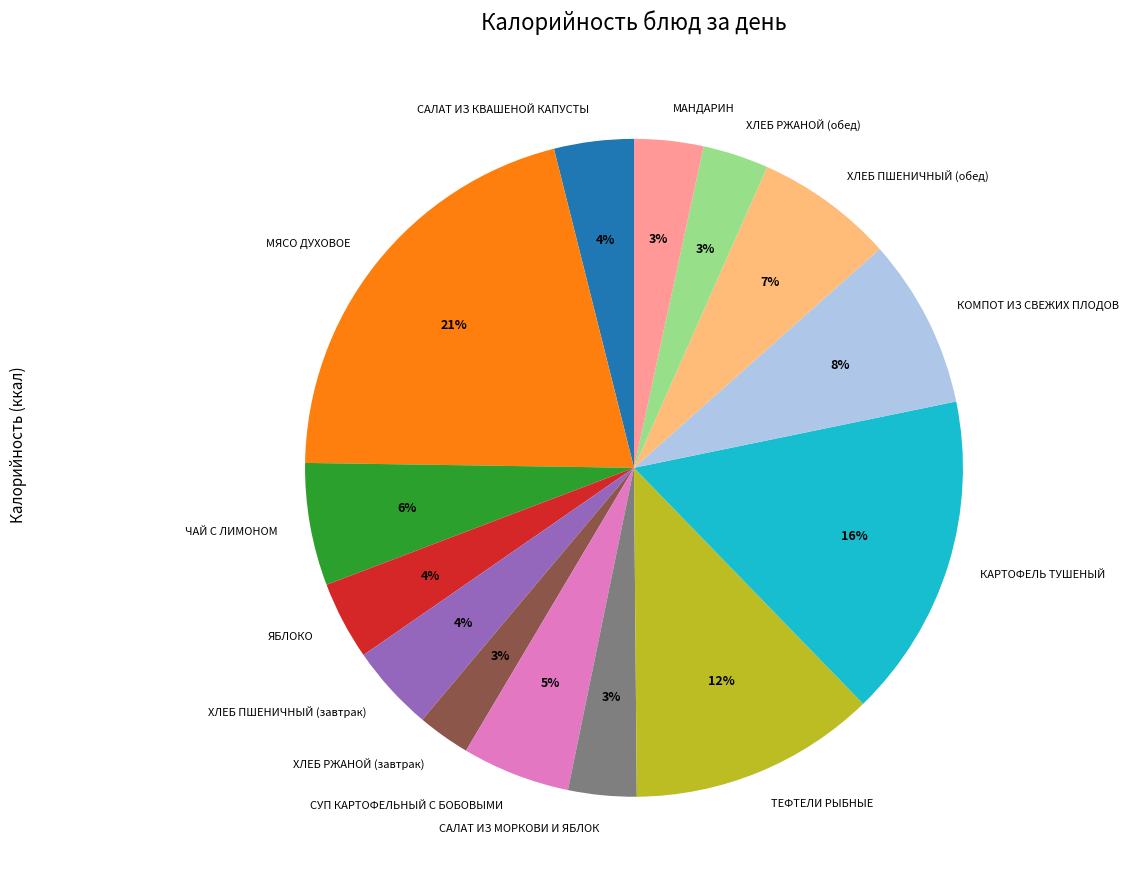

How many slices are in this pie chart?

14